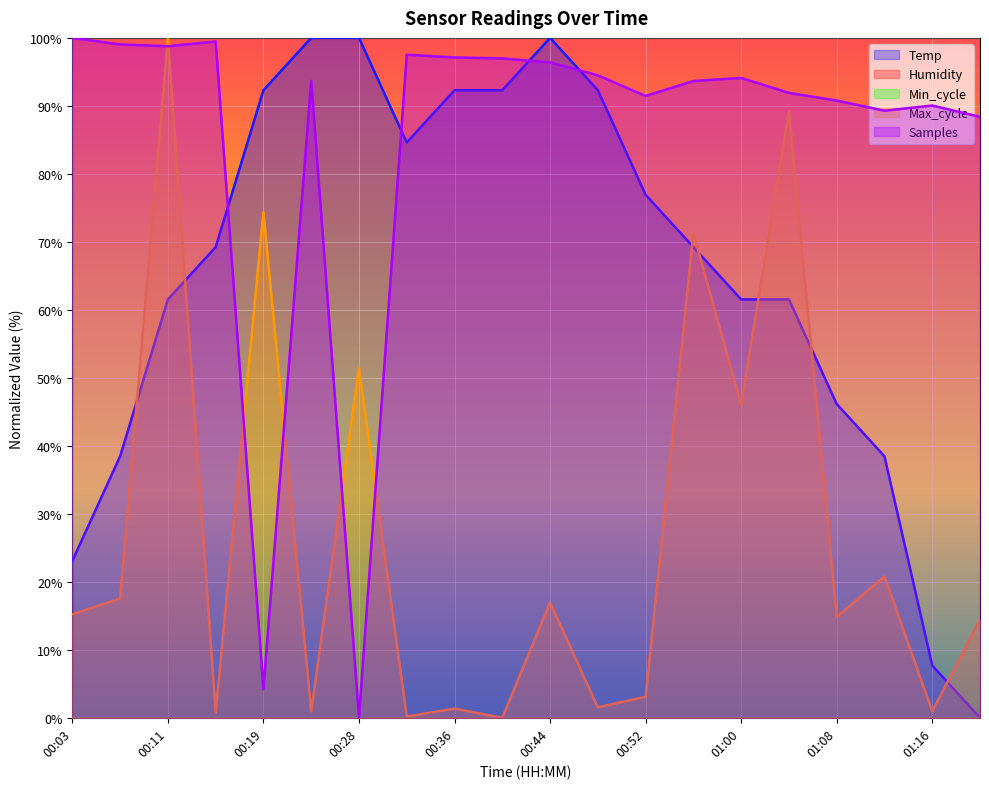

True or false: Max_cycle and Temp intersect in this chart.

True